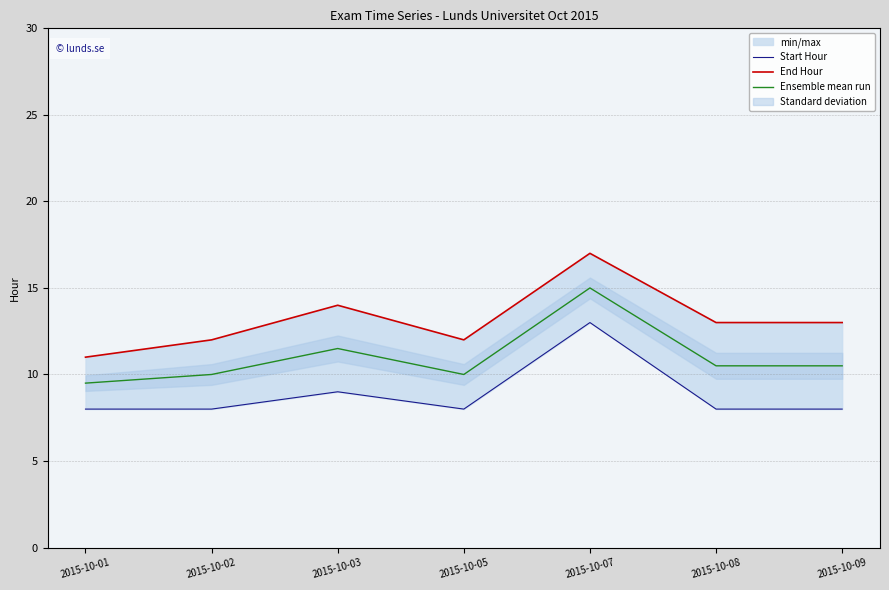

At 2015-10-03, list the series in order from largest to smallest.

End Hour, Ensemble mean run, Start Hour